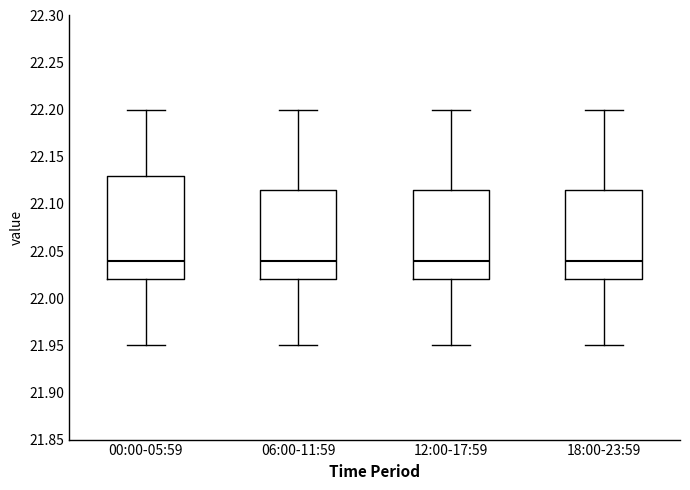

Comparing the boxes themselves (not the whiskers), which one is the tallest?

00:00-05:59